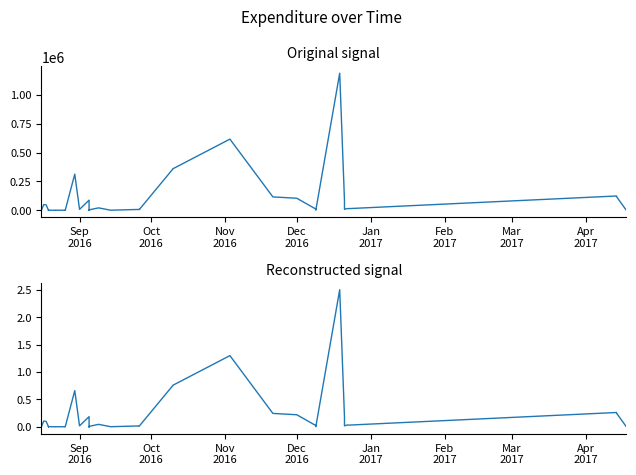

True or false: Expenditure Signal (normalized) and Monthly Expenditure (UAH) intersect in this chart.

False